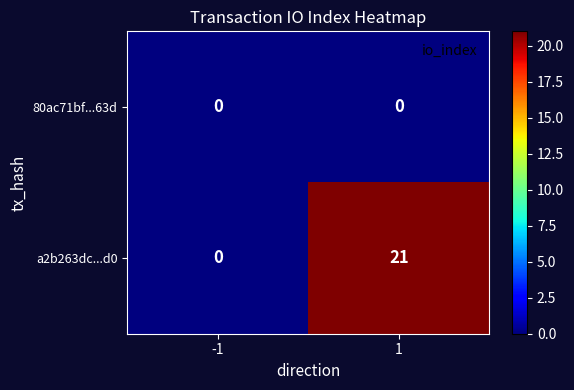

True or false: 80ac71bf...63d has a value of 0 at 1.

True